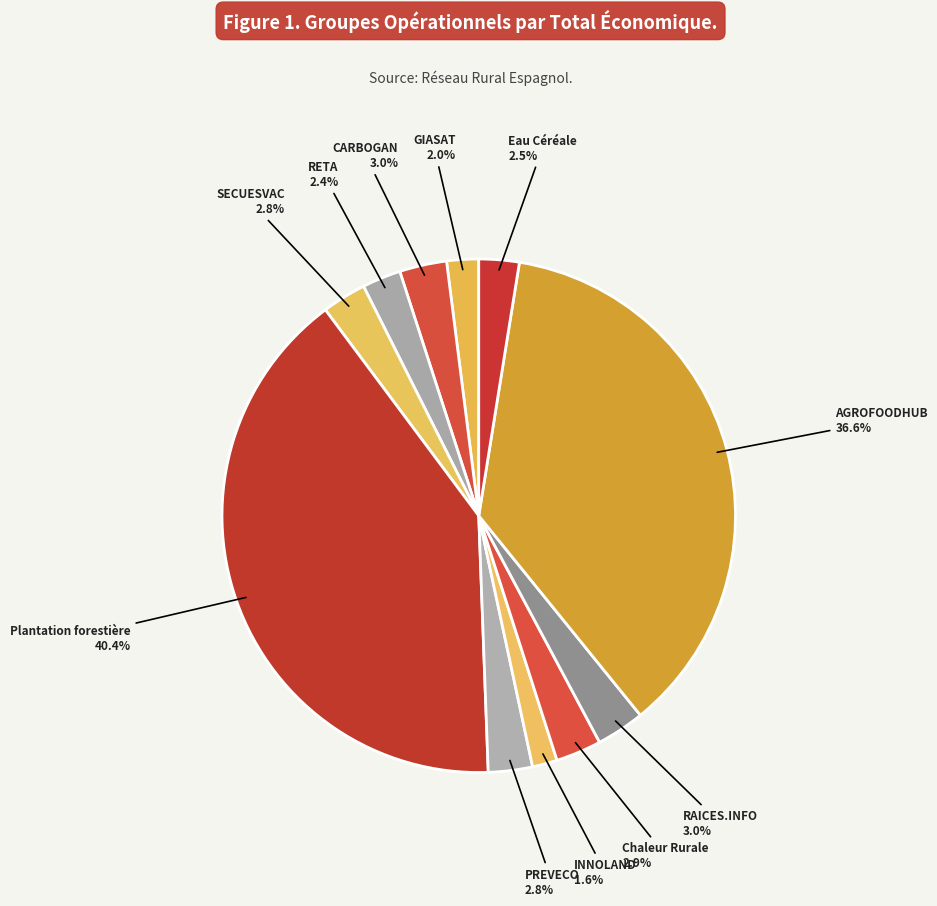

Count the number of slices in the pie.

11